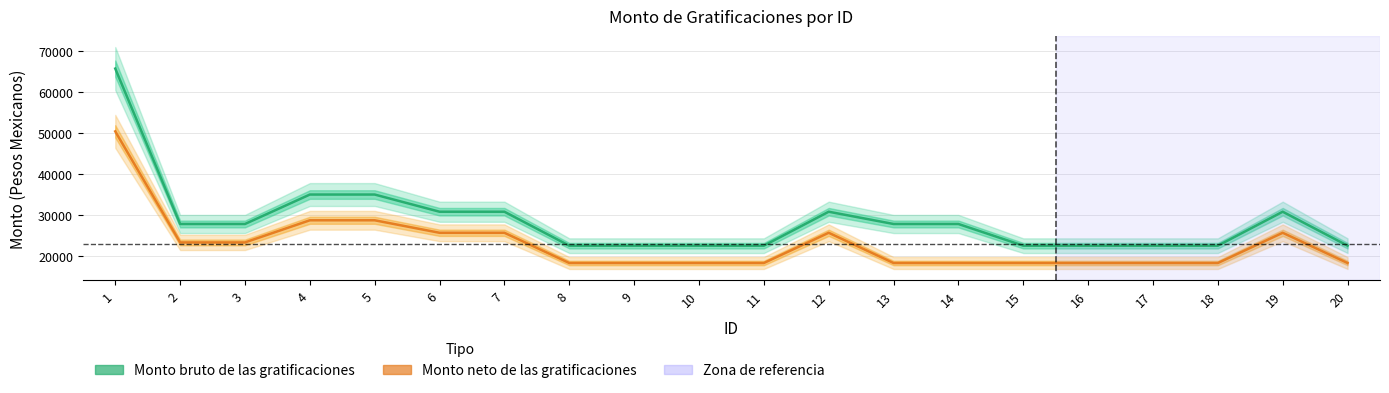

Rank the series at 1 from highest to lowest value.

Monto bruto de las gratificaciones, Monto neto de las gratificaciones